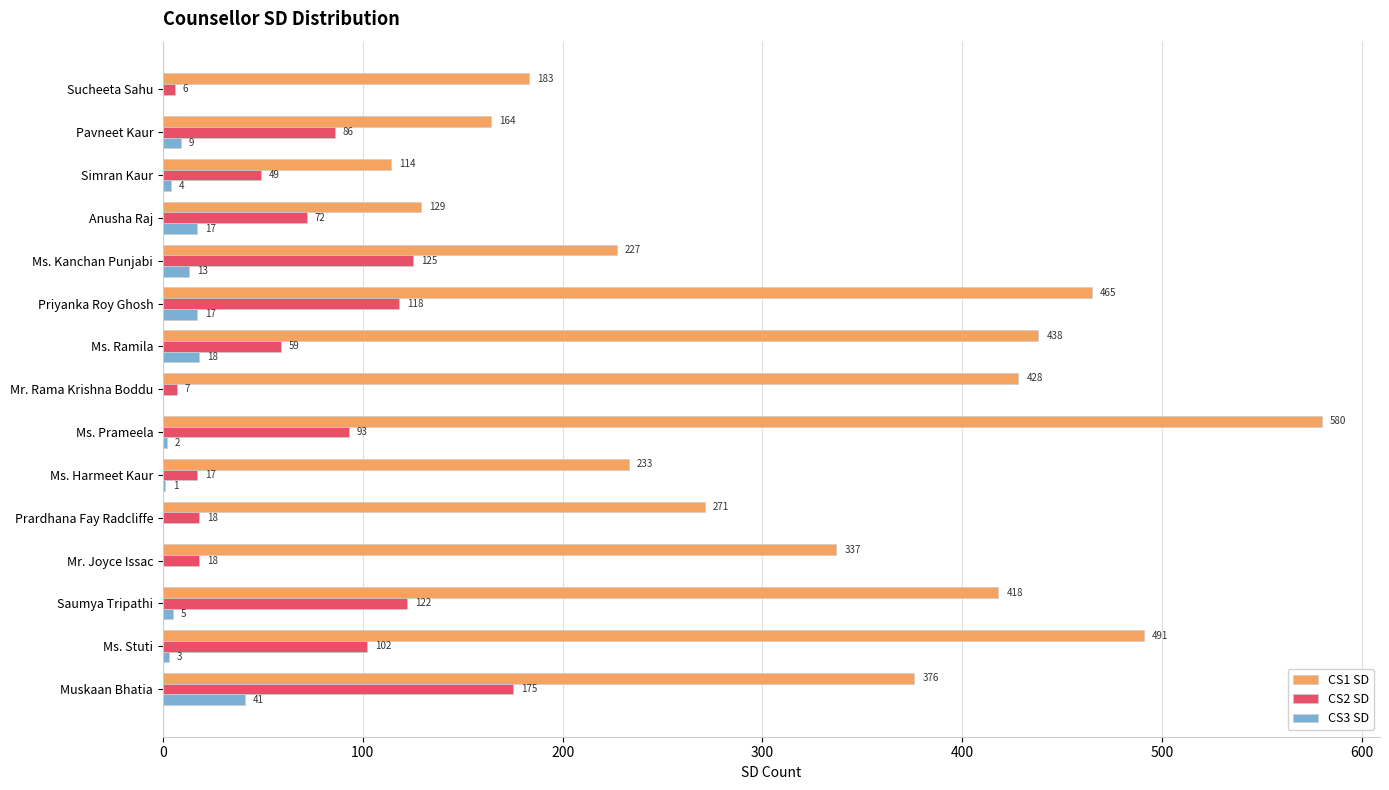

What is the sum of the CS2 SD values at Ms. Harmeet Kaur and Mr. Rama Krishna Boddu?

24